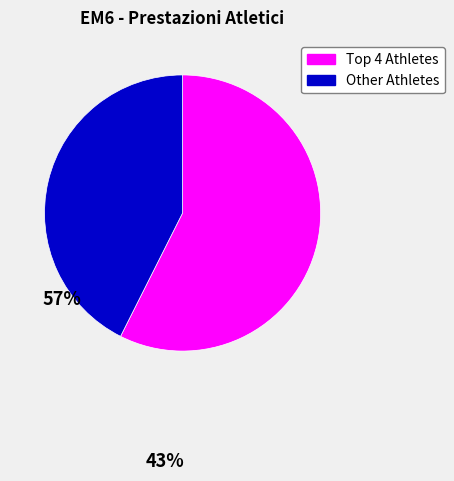

Count the number of slices in the pie.

2